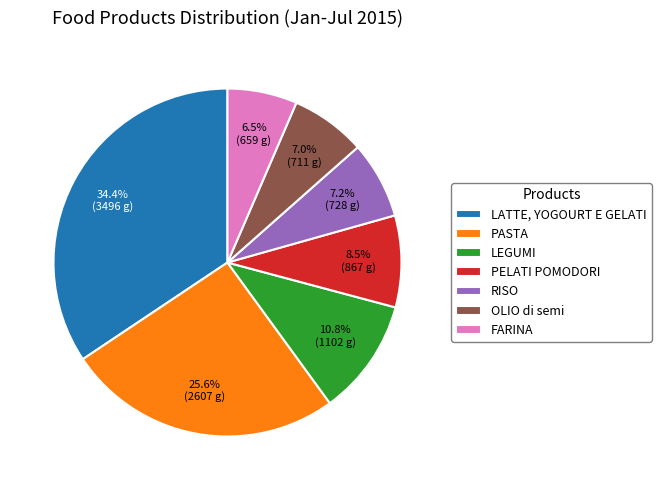

Combined, what portion of the pie is RISO and PASTA?

32.8%